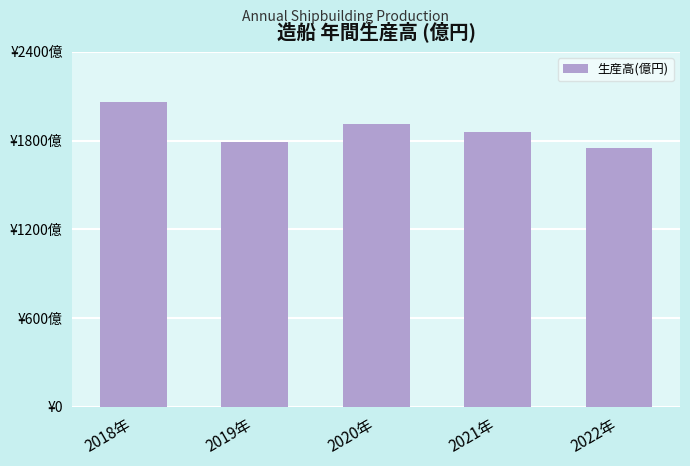

Are the bars horizontal?

No